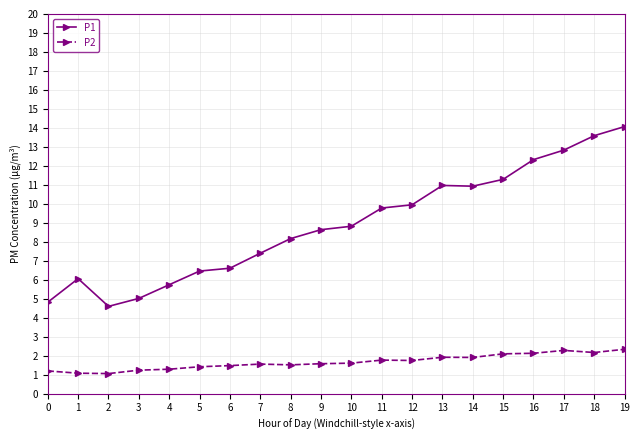

True or false: P1 and P2 cross at least once.

False